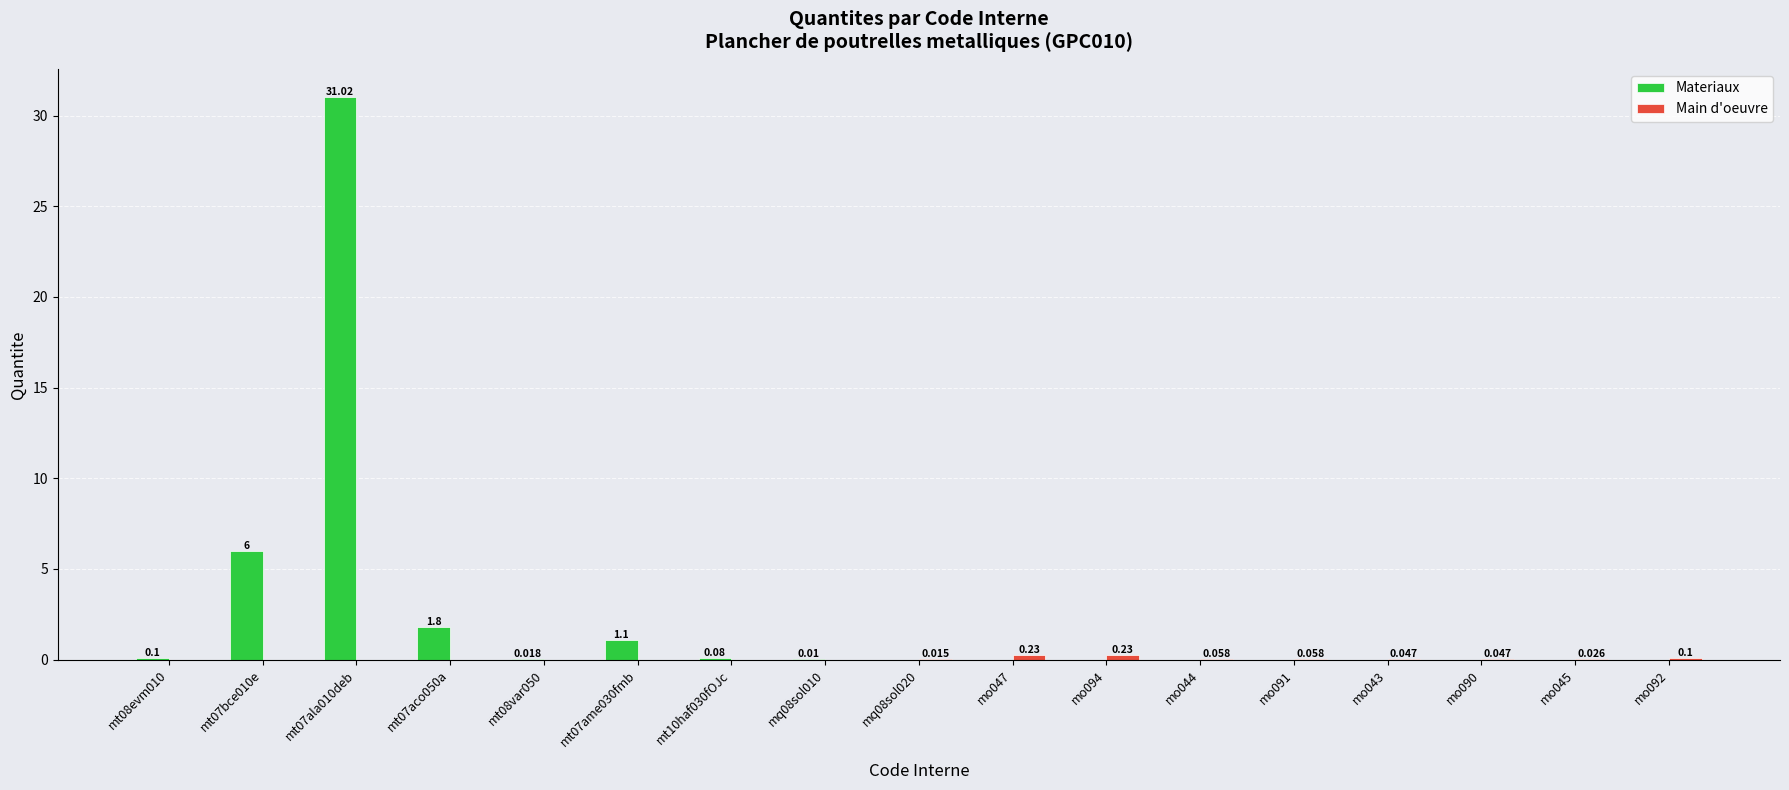

How many positive values does the Materiaux series have?

8